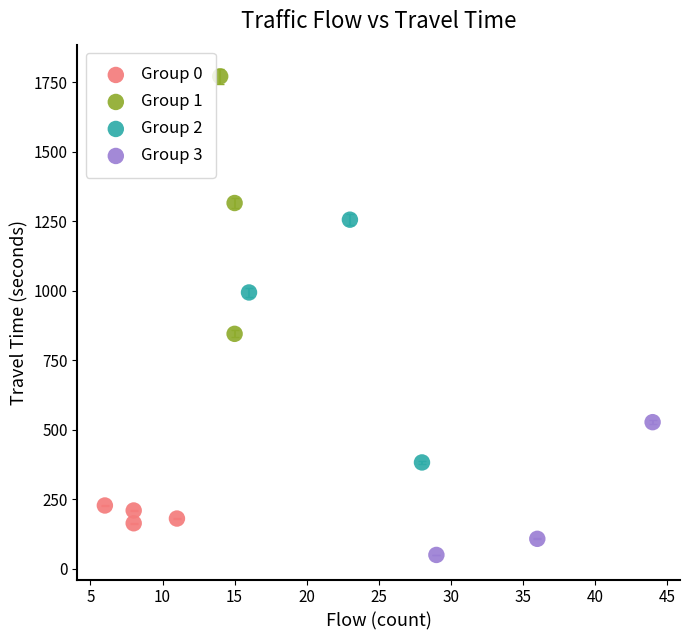

Which series has the largest Y range (max minus min)?

Group 1